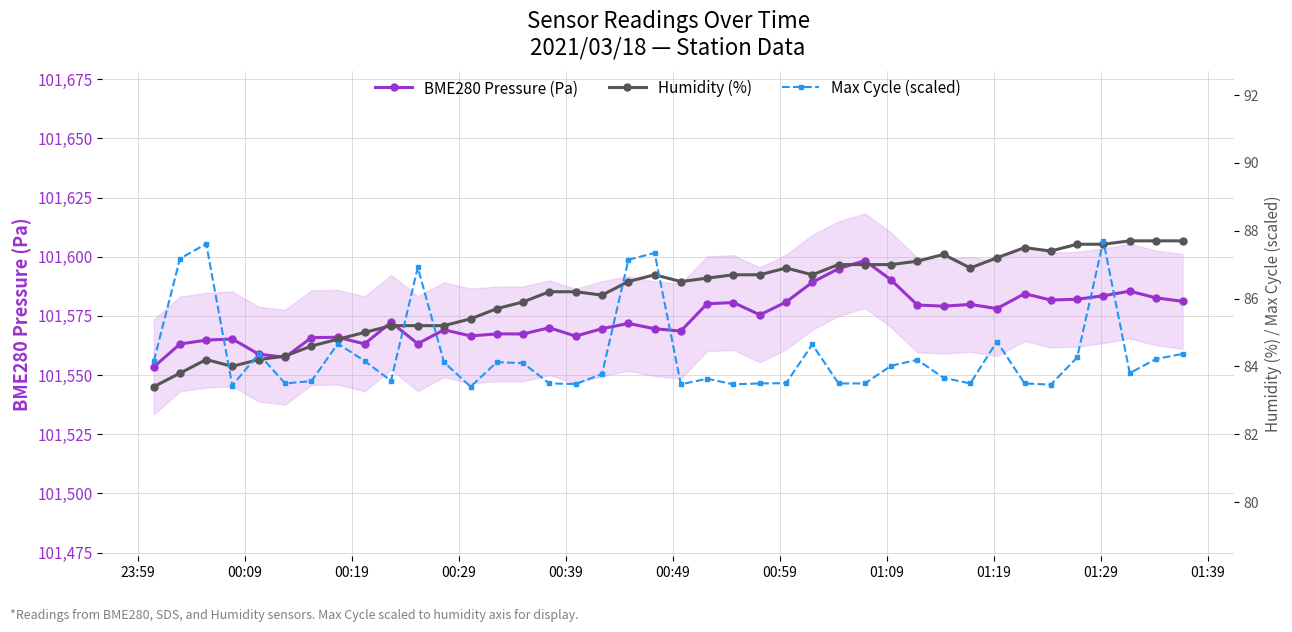

What is the lowest value of the BME280 Pressure (Pa) series?

101553.4